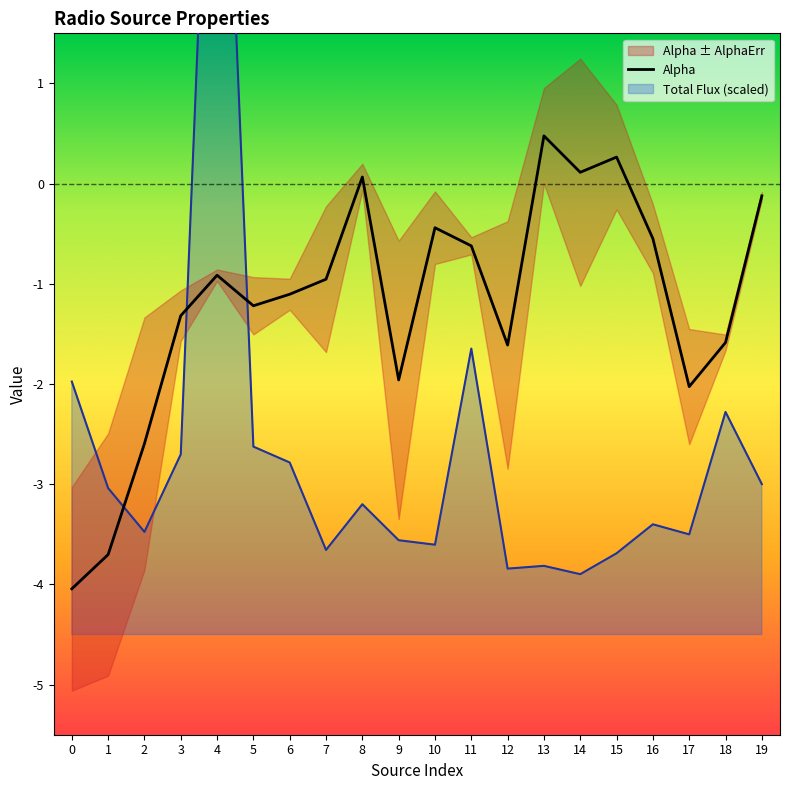

What is the difference between the second highest and minimum values?

4.3